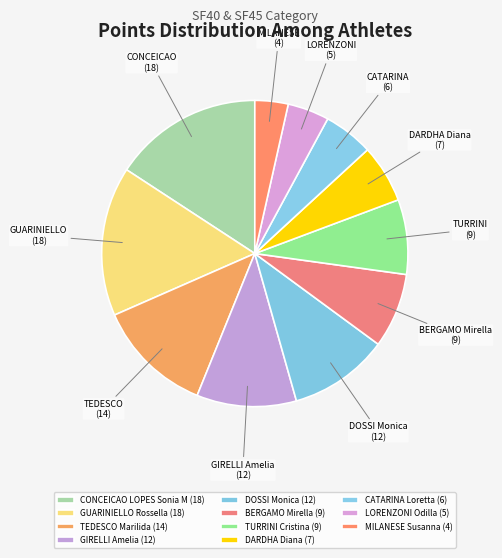

How many segments does this pie chart have?

11